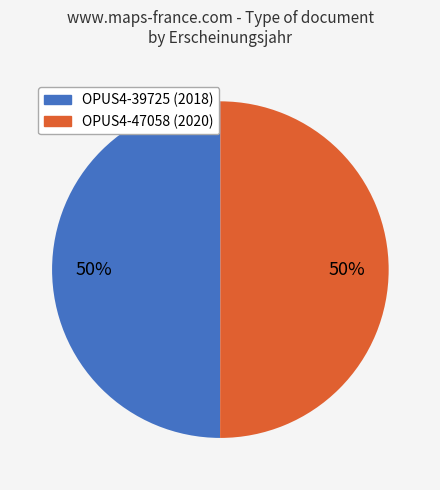

True or false: OPUS4-47058 accounts for 39% of the total.

False